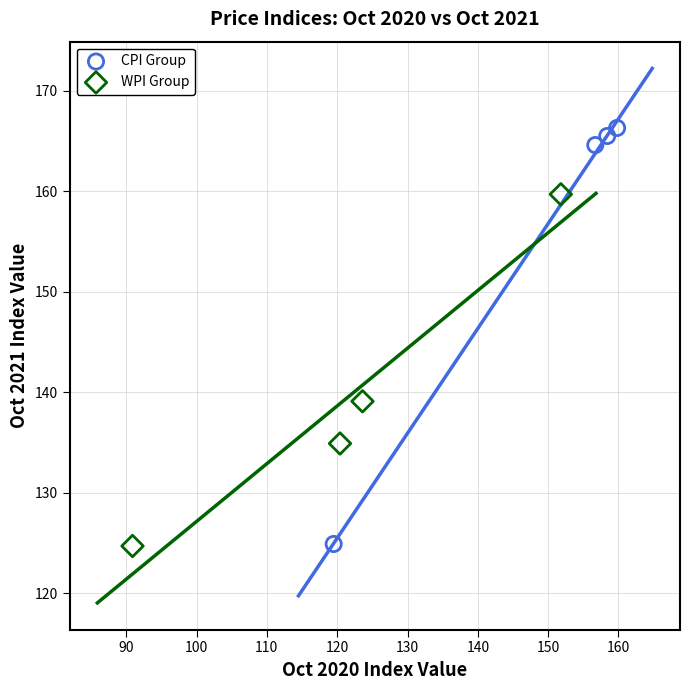

Which series has the widest spread of Y values?

CPI Group